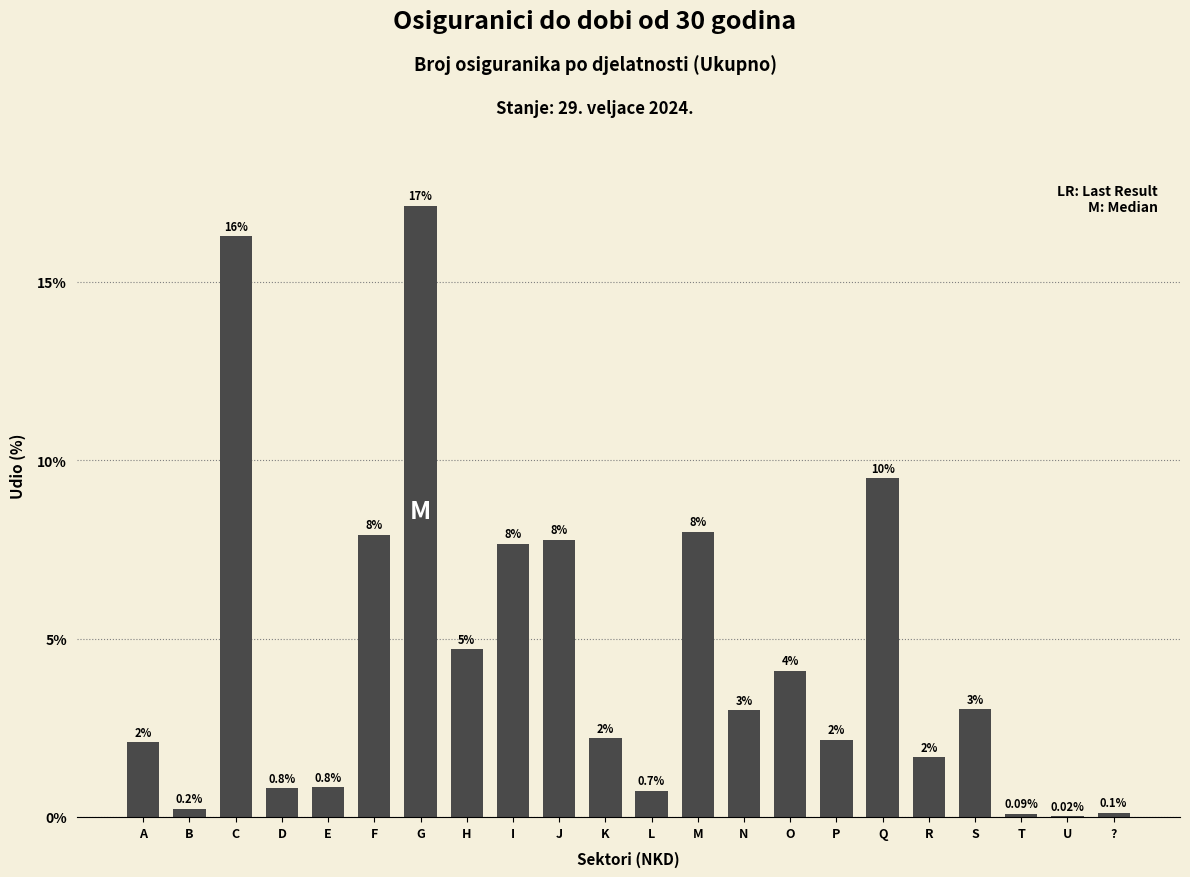

Where does the data first go above 2?

A